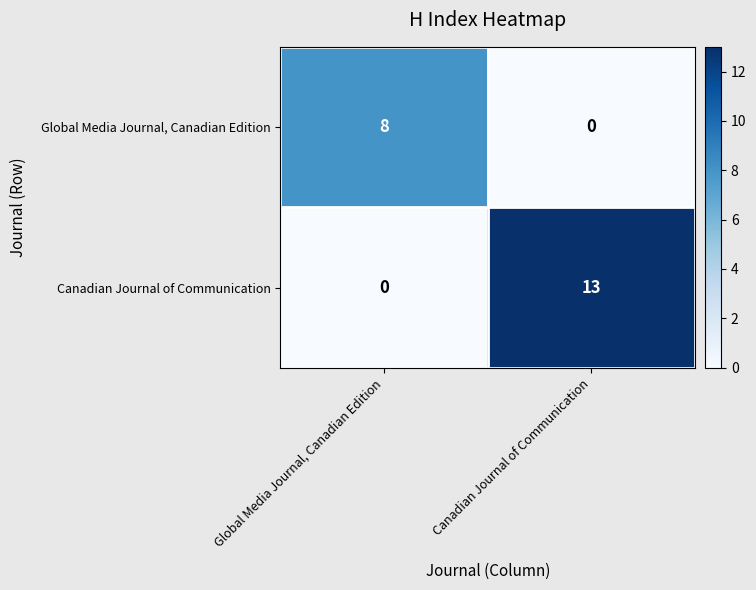

Read the Global Media Journal, Canadian Edition value at Global Media Journal, Canadian Edition.

8